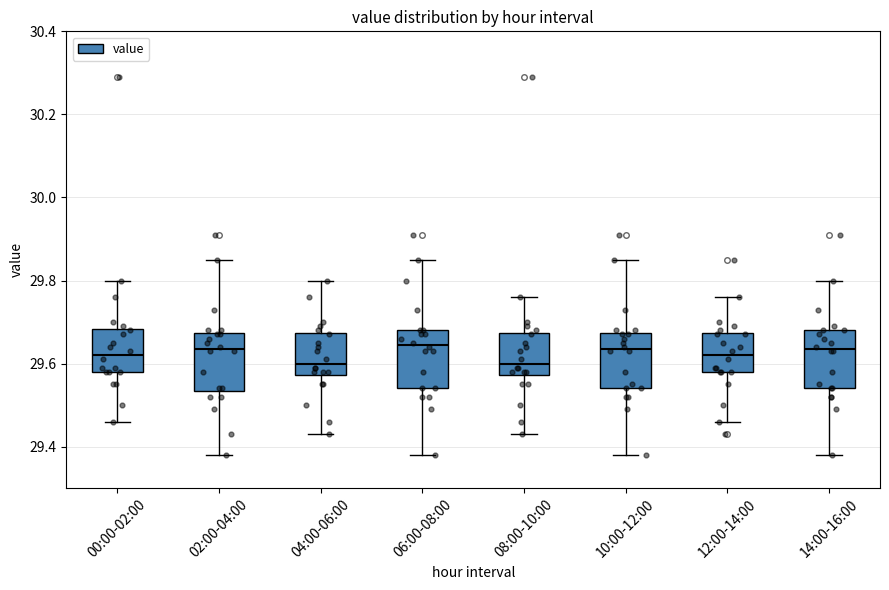

Reading left to right, transcribe this box plot: for each box, give where its median line is, the range the box spans, and where its two whiskers end, as read against the y-axis. The values are not printed on the chart, so give them approximately, as read against the axis.

00:00-02:00: median 29.62, box 29.58 to 29.68, whiskers 29.46 to 29.80
02:00-04:00: median 29.64, box 29.54 to 29.68, whiskers 29.38 to 29.86
04:00-06:00: median 29.60, box 29.58 to 29.68, whiskers 29.44 to 29.80
06:00-08:00: median 29.64, box 29.54 to 29.68, whiskers 29.38 to 29.86
08:00-10:00: median 29.60, box 29.58 to 29.68, whiskers 29.44 to 29.76
10:00-12:00: median 29.64, box 29.54 to 29.68, whiskers 29.38 to 29.86
12:00-14:00: median 29.62, box 29.58 to 29.68, whiskers 29.46 to 29.76
14:00-16:00: median 29.64, box 29.54 to 29.68, whiskers 29.38 to 29.80